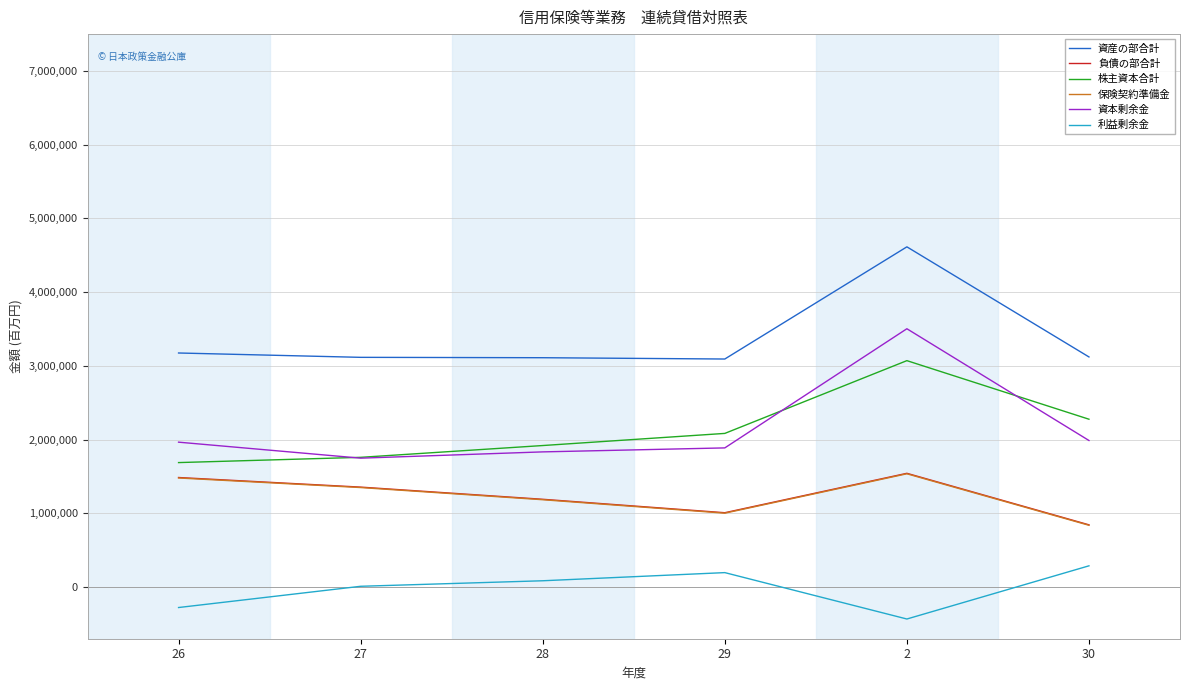

The value of 資本剰余金 at 27 is 666164. True or false?

False